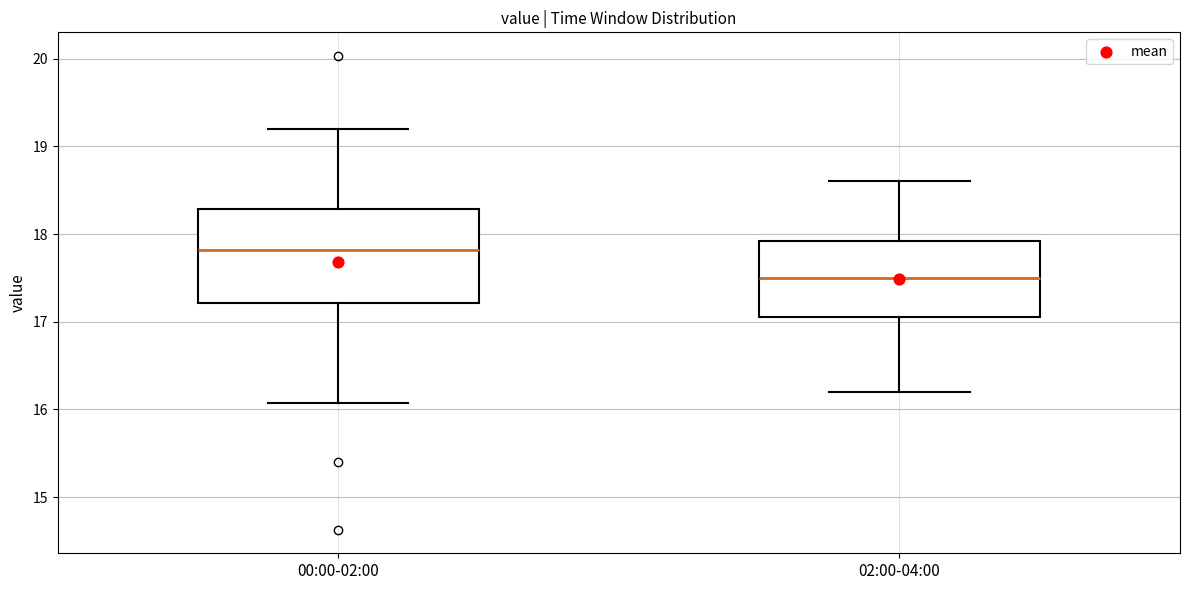

Which box is the tallest, from its lower edge to its upper edge?

00:00-02:00